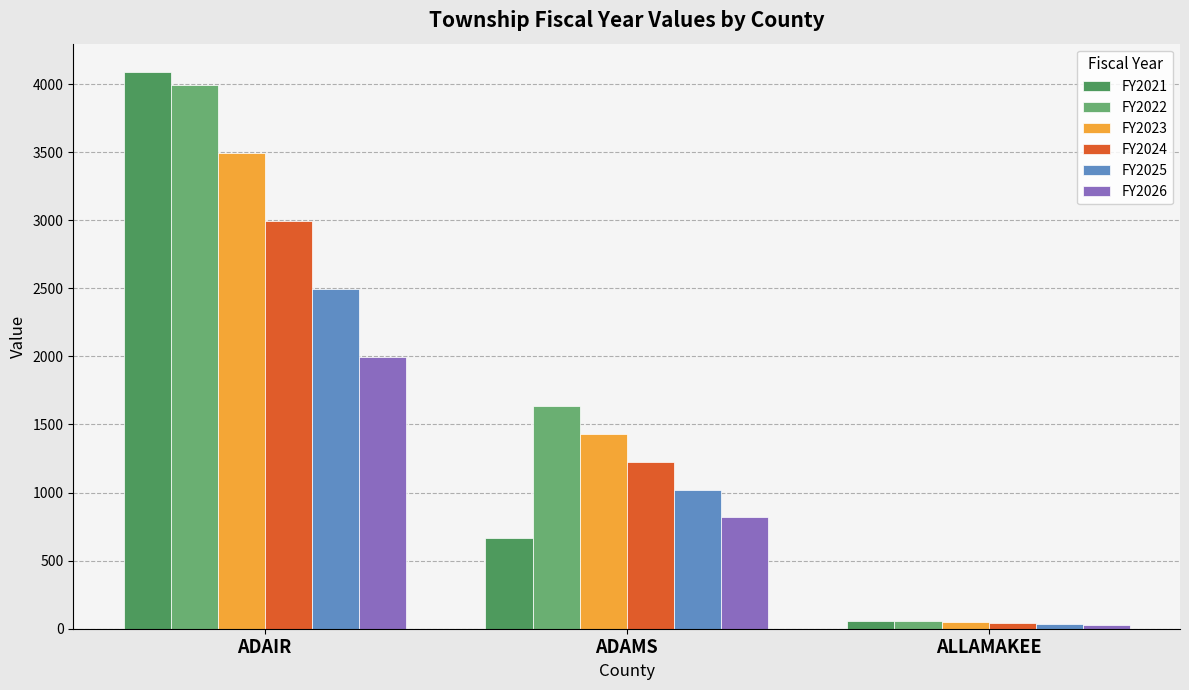

What are all the series names shown in the legend?

FY2021, FY2022, FY2023, FY2024, FY2025, FY2026